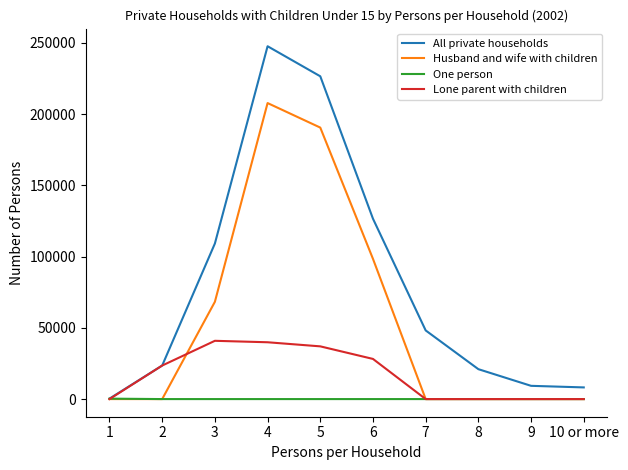

Which series has the largest range (max minus min)?

All private households